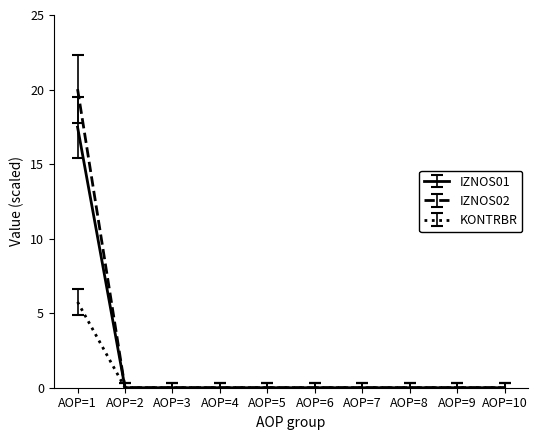

Which series has the largest total across all categories?

IZNOS02